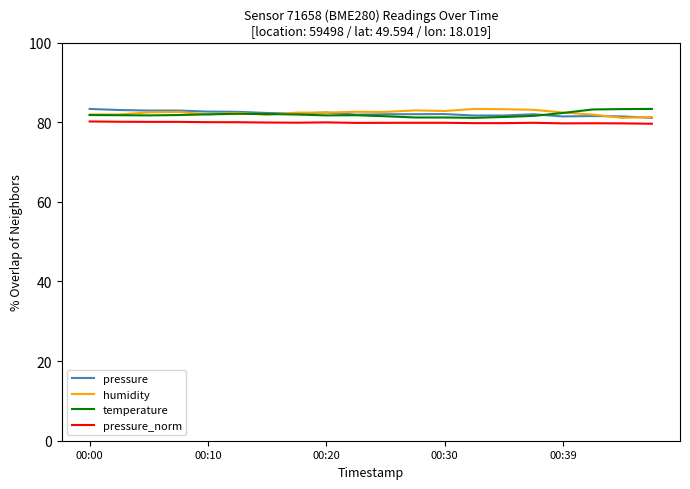

What is the highest value of the humidity series?

83.3